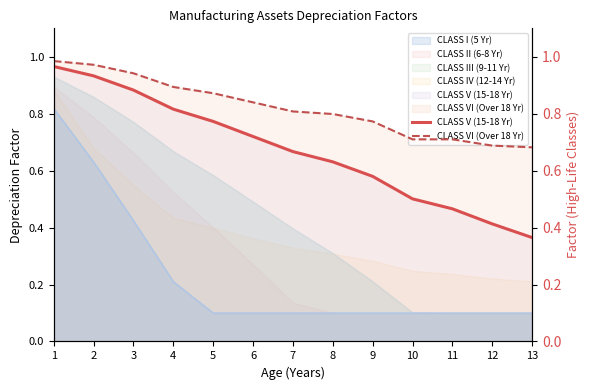

Which series has the largest range (max minus min)?

CLASS V (15-18 Yr)